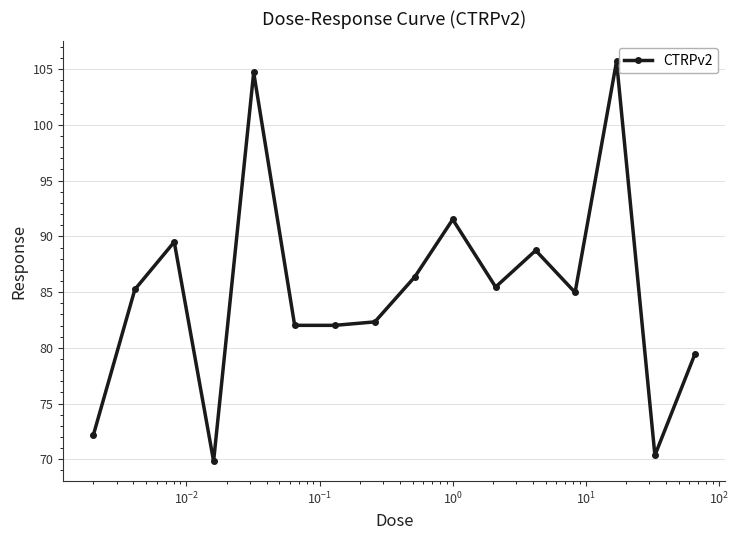

True or false: the data has more than 2 interior local peaks.

True